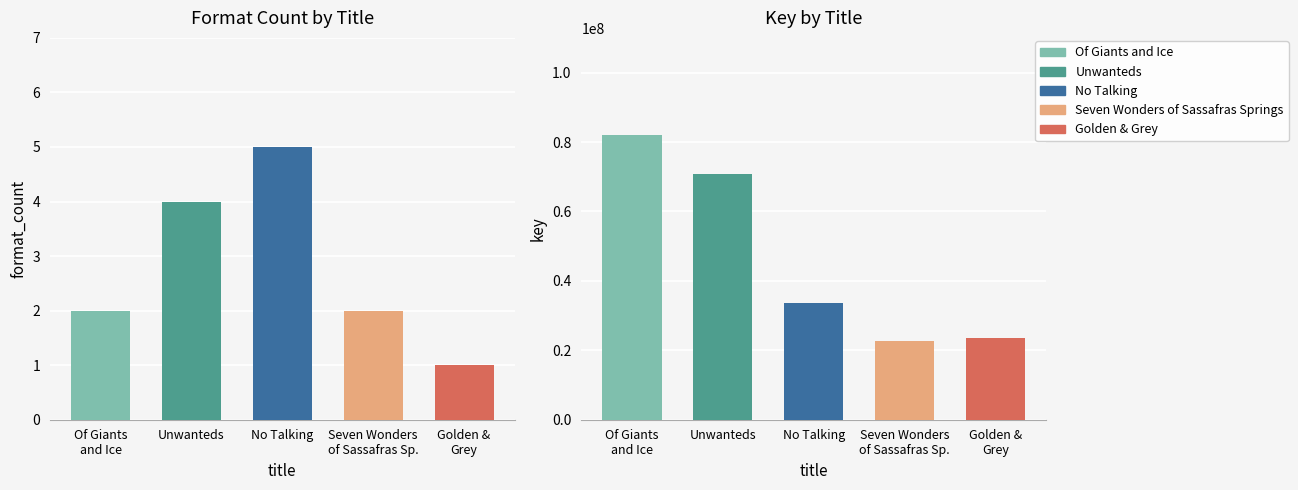

At which category is the sum across all series the highest?

Of Giants and Ice